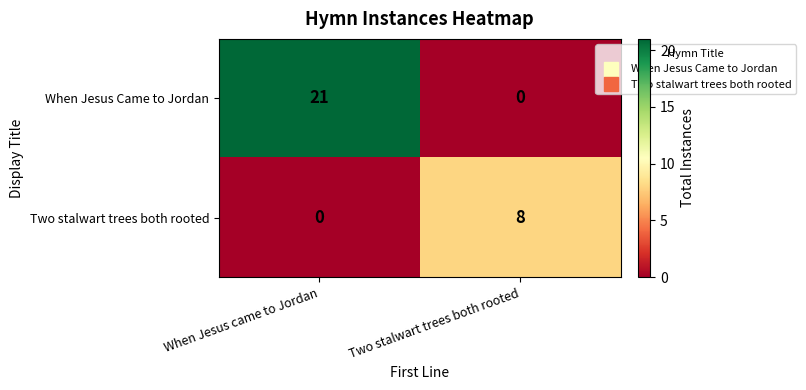

Reading right to left, transcribe all the data shown in this chart.

When Jesus Came to Jordan: Two stalwart trees both rooted=0	When Jesus came to Jordan=21
Two stalwart trees both rooted: Two stalwart trees both rooted=8	When Jesus came to Jordan=0